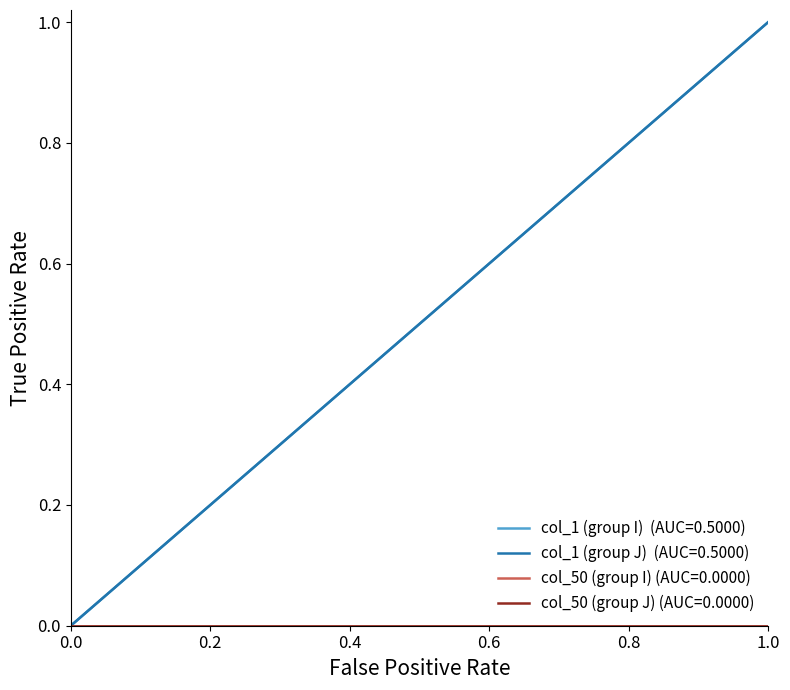

Does the chart display data point markers on the line(s)?

No